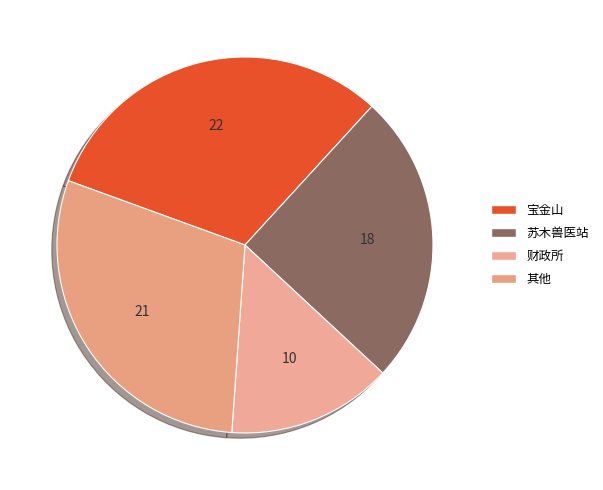

Which slice is the smallest?

财政所